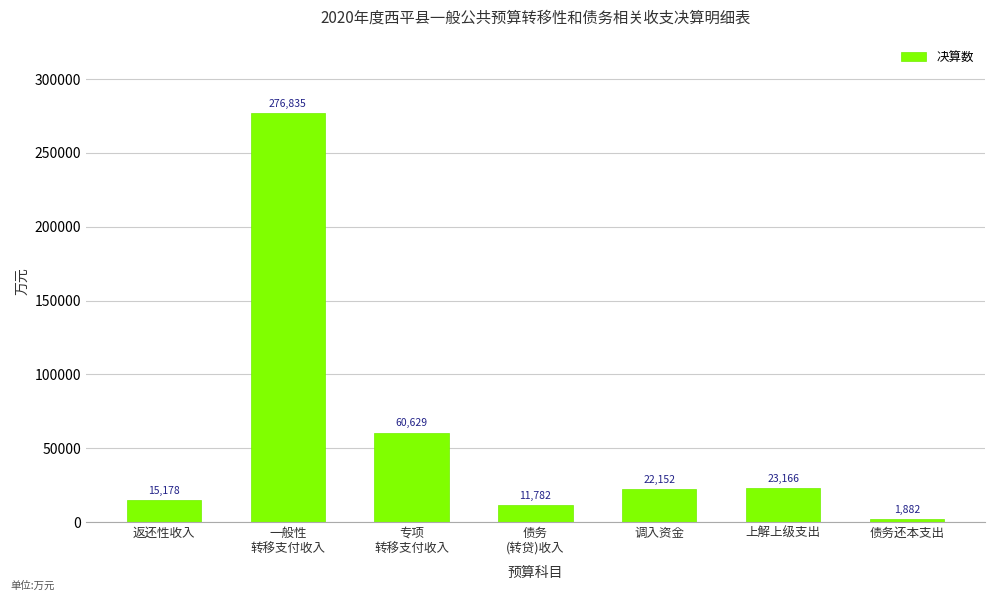

Are the bars horizontal?

No